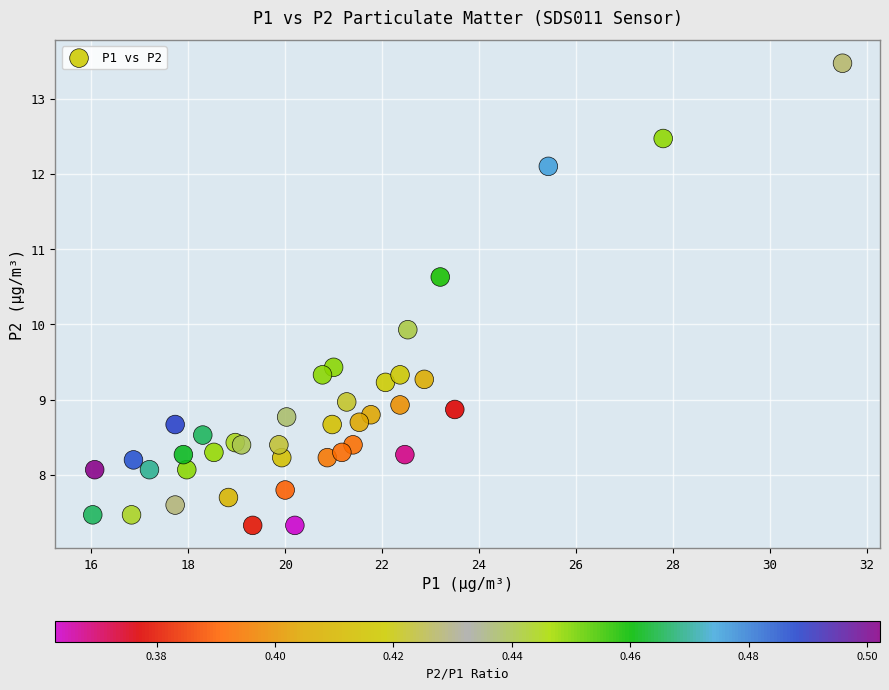

What Y value in the scatter plot is closest to 10?

9.9